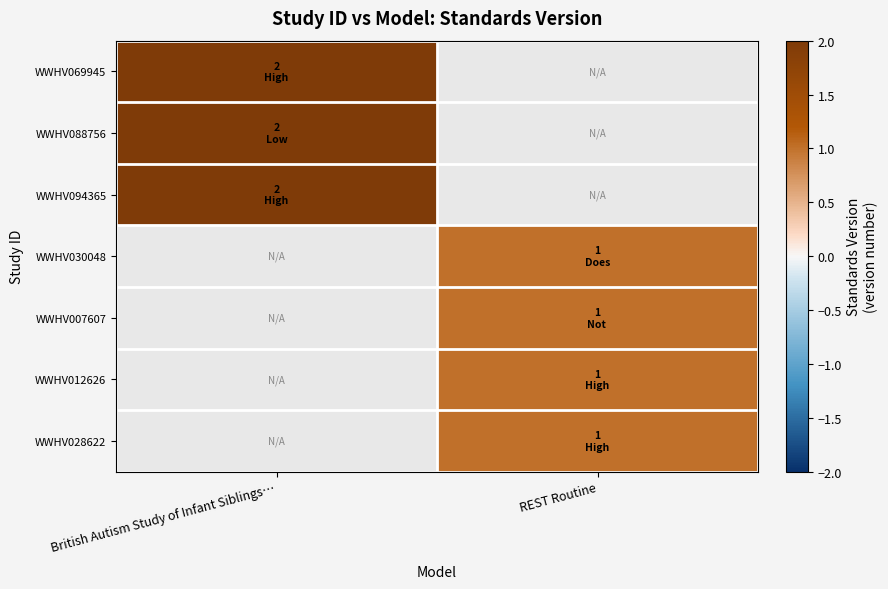

What is the greatest value displayed?

2.0